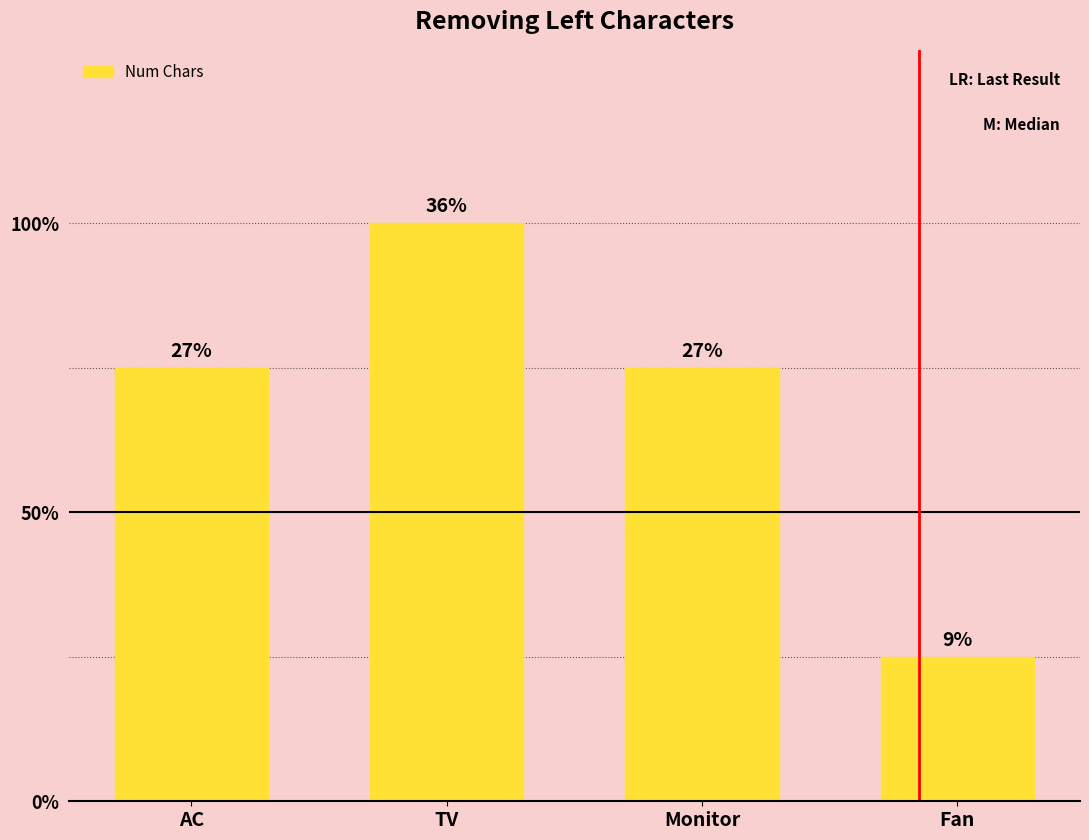

Are the bars horizontal?

No